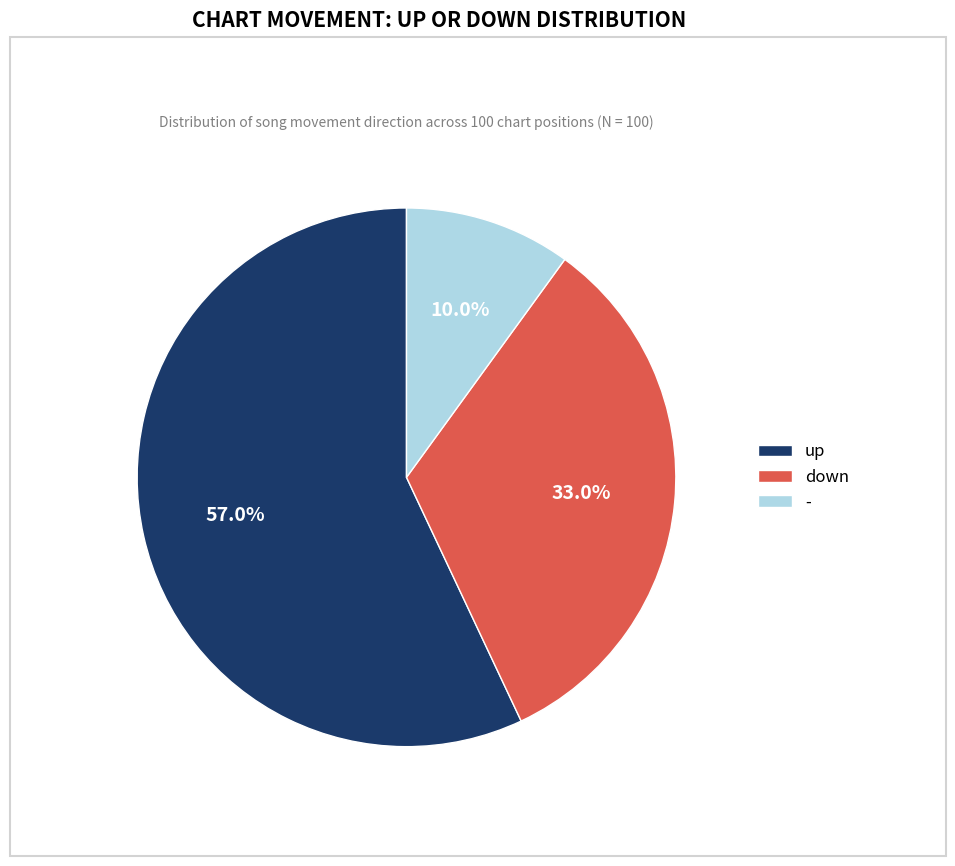

Which slice is the largest?

up